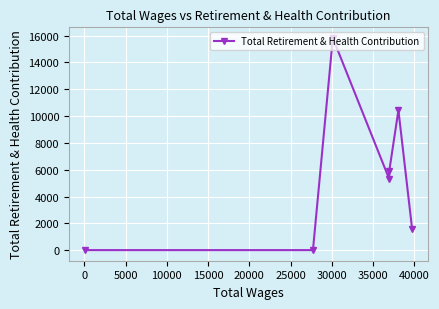

What is the maximum value shown in the chart?

15832